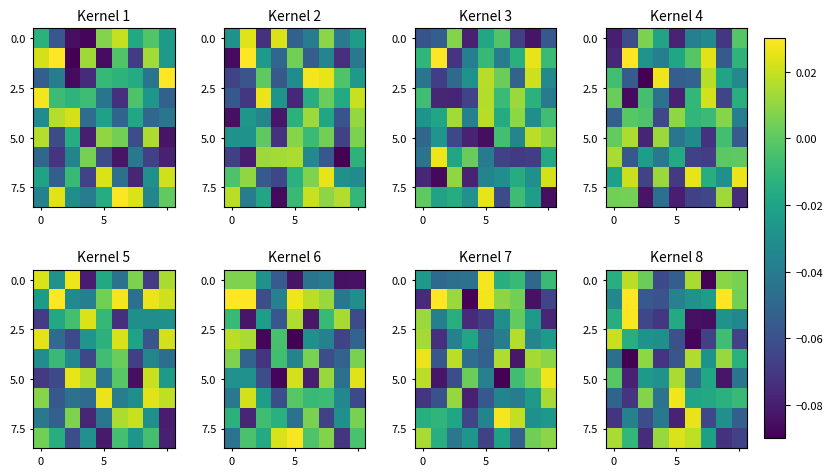

Which label corresponds to the smallest value in the chart?

5